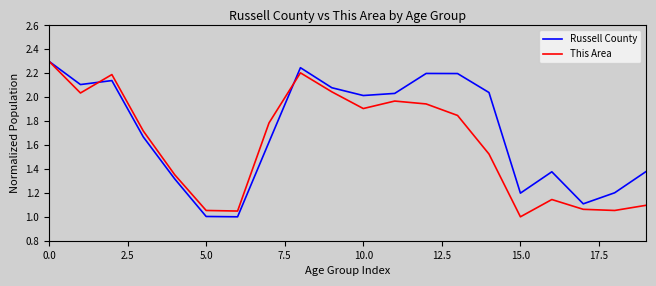

What is the maximum value for Russell County?

2.3